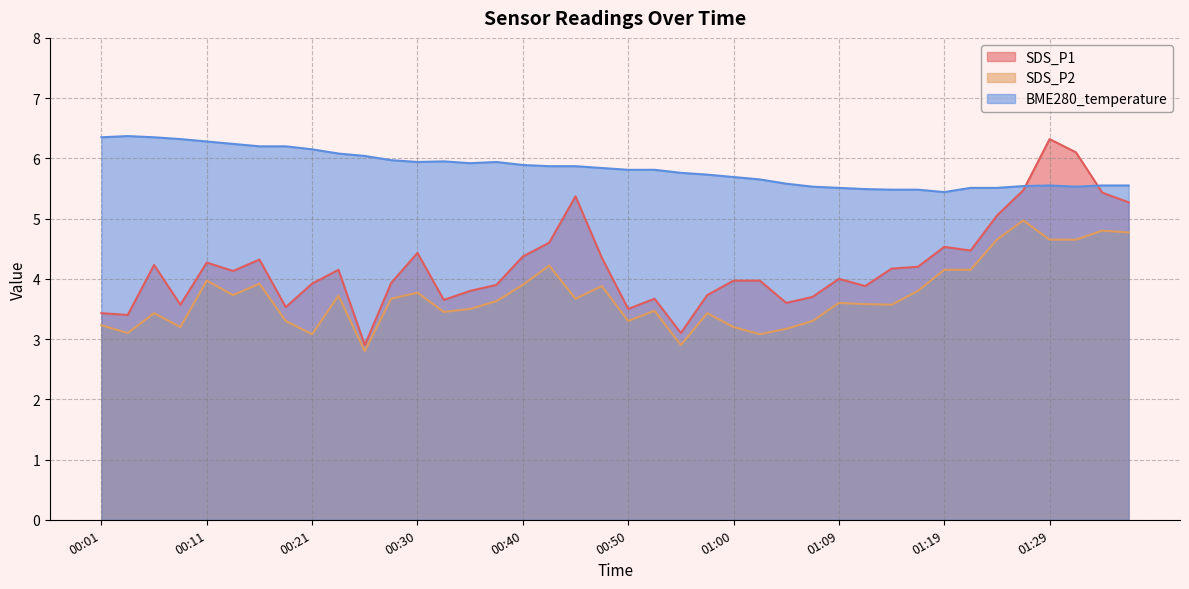

What is the sum of all SDS_P2 values?

148.4